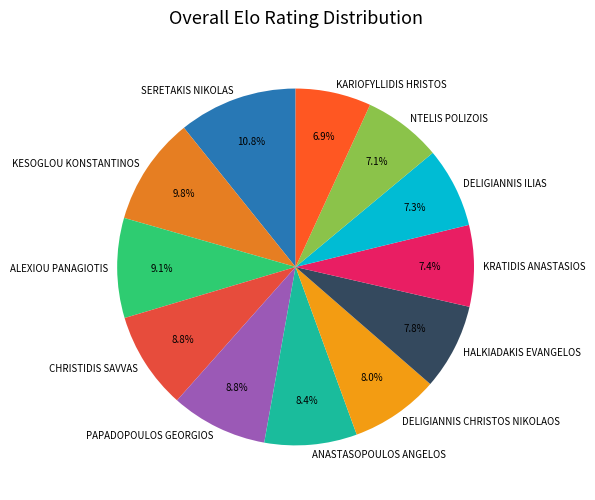

Which slice is the largest?

SERETAKIS NIKOLAS